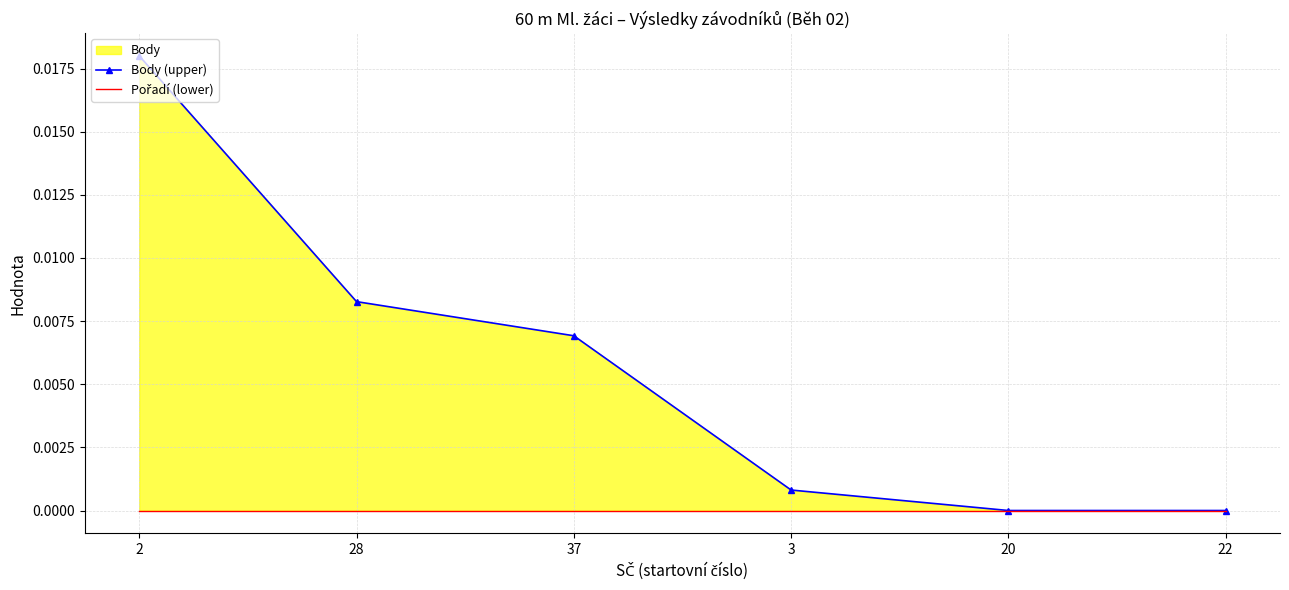

What position from the left is 2?

1